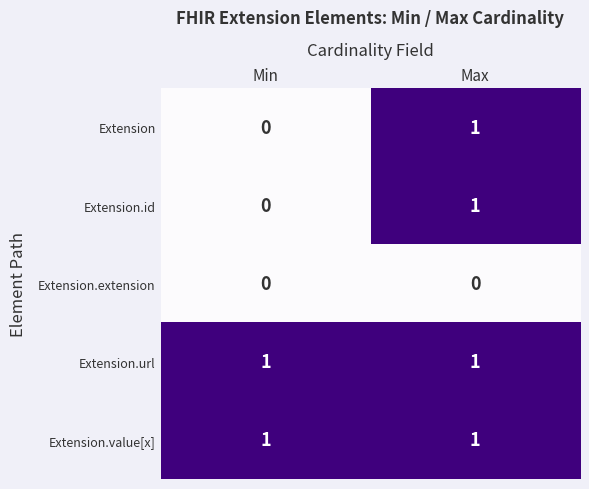

Which category has the highest value in the Extension series?

Max